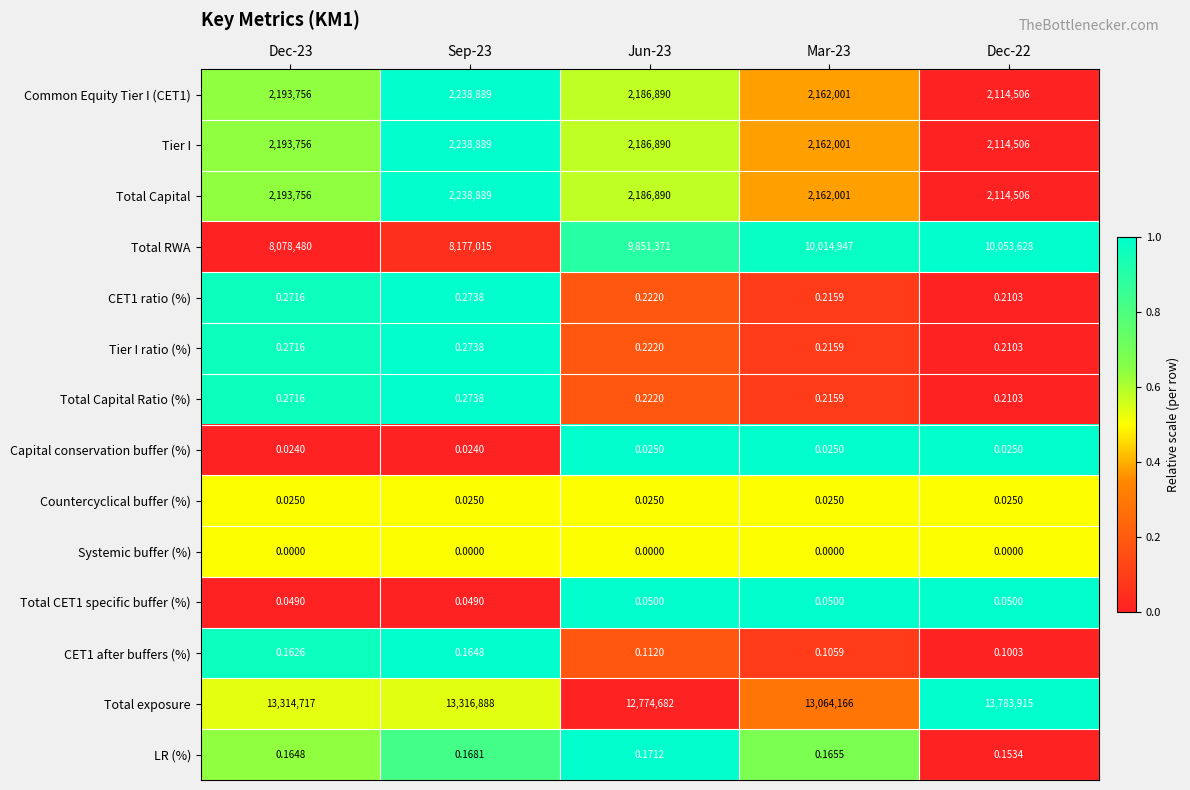

What is the total value across all series at Jun-23?

29186724.0